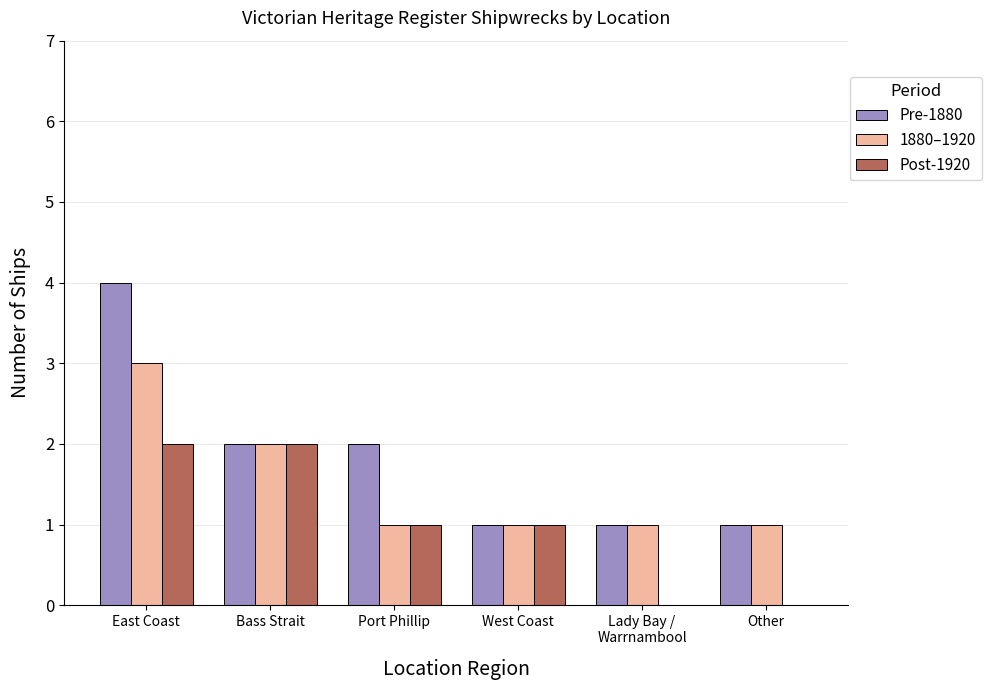

Reading right to left, list all the values displayed in this chart.

Pre-1880: Other=1	Lady Bay /
Warrnambool=1	West Coast=1	Port Phillip=2	Bass Strait=2	East Coast=4
1880–1920: Other=1	Lady Bay /
Warrnambool=1	West Coast=1	Port Phillip=1	Bass Strait=2	East Coast=3
Post-1920: Other=0	Lady Bay /
Warrnambool=0	West Coast=1	Port Phillip=1	Bass Strait=2	East Coast=2